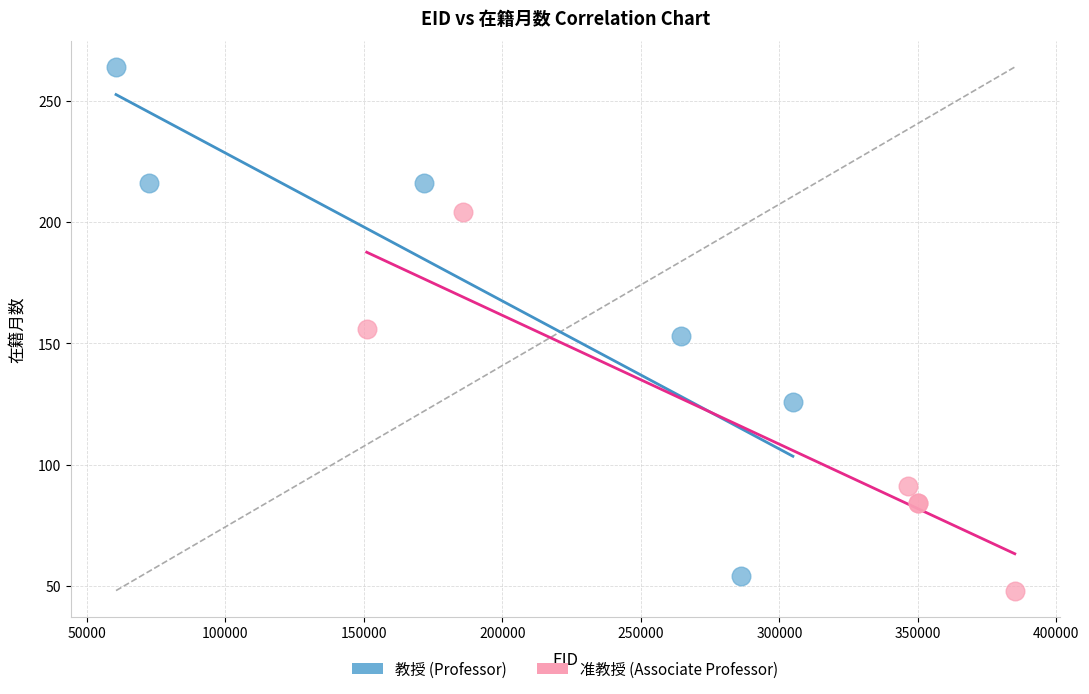

Which series has the widest spread of Y values?

教授 (Professor)